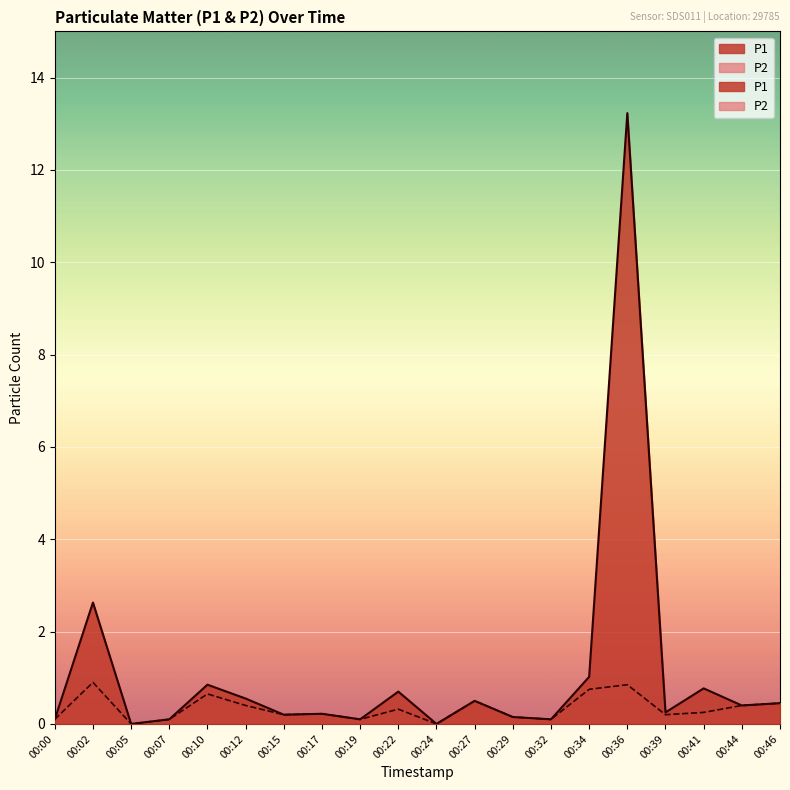

True or false: P1 and P2 intersect in this chart.

False